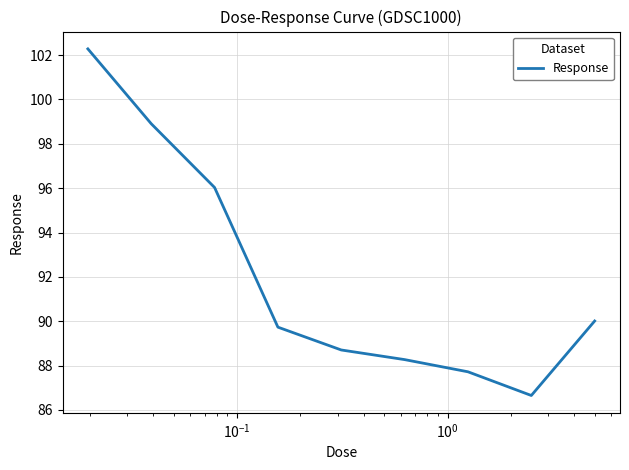

Does the chart display data point markers on the line(s)?

No